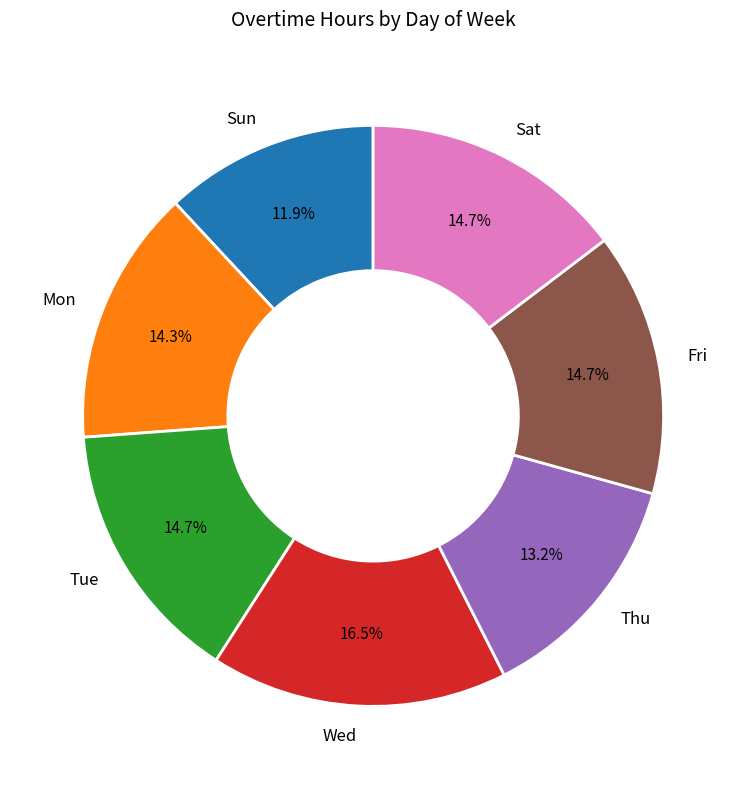

Is it true that Mon is 14% of the pie?

True